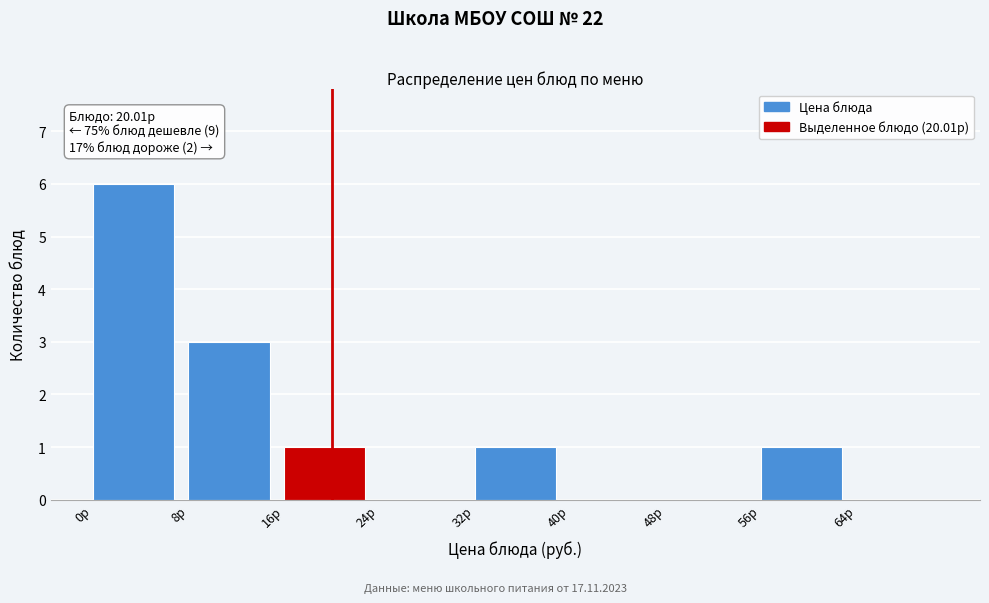

Over which range of the x-axis is the bar tallest?

0 to 8